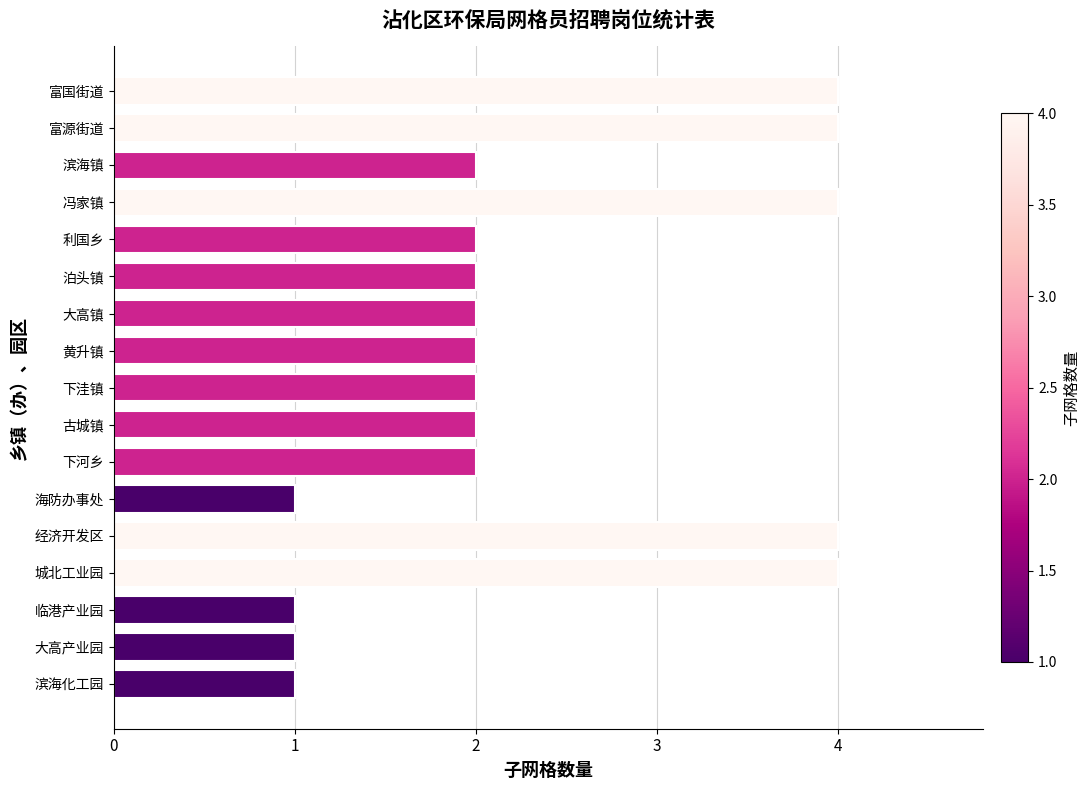

How many bars are there in total?

17